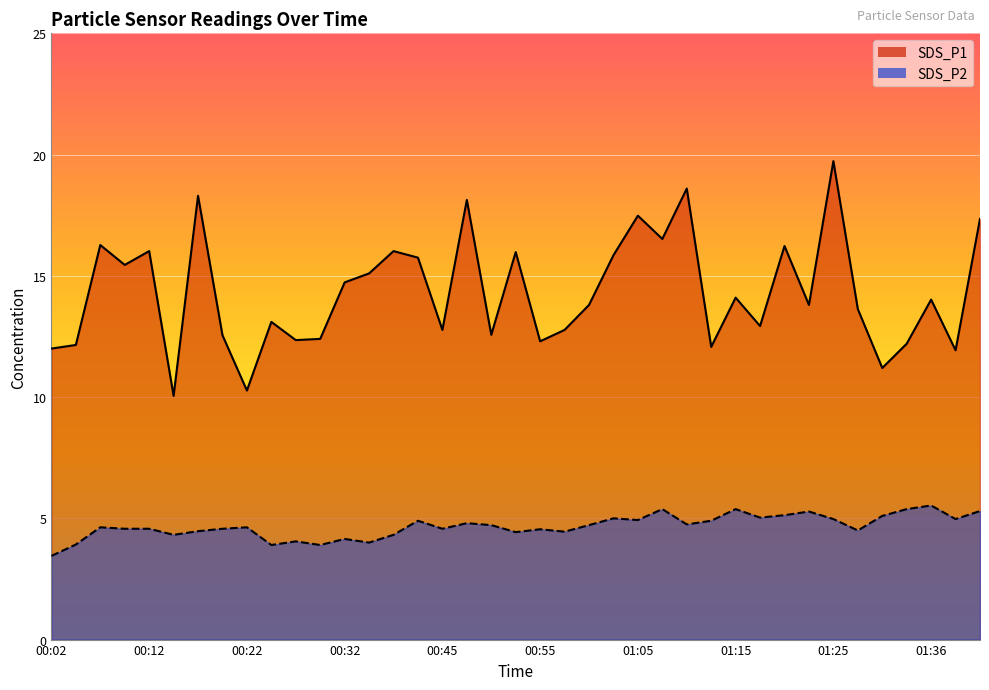

List the series in order of their overall mean, lowest first.

SDS_P2, SDS_P1